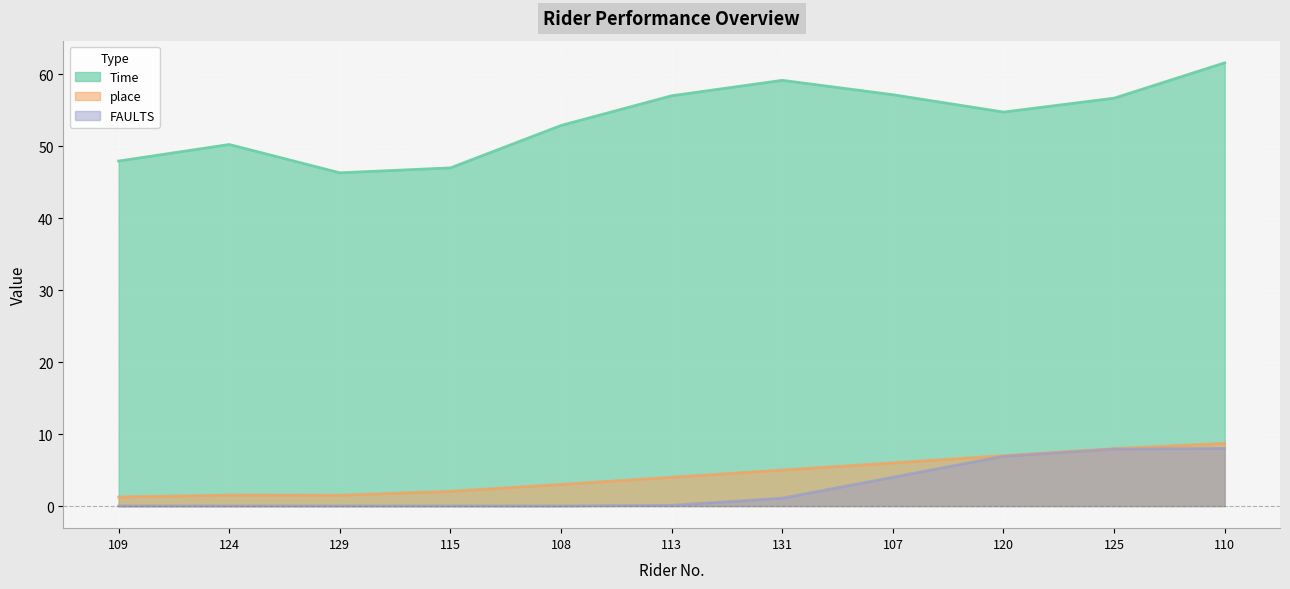

How many lines are shown in the chart?

3